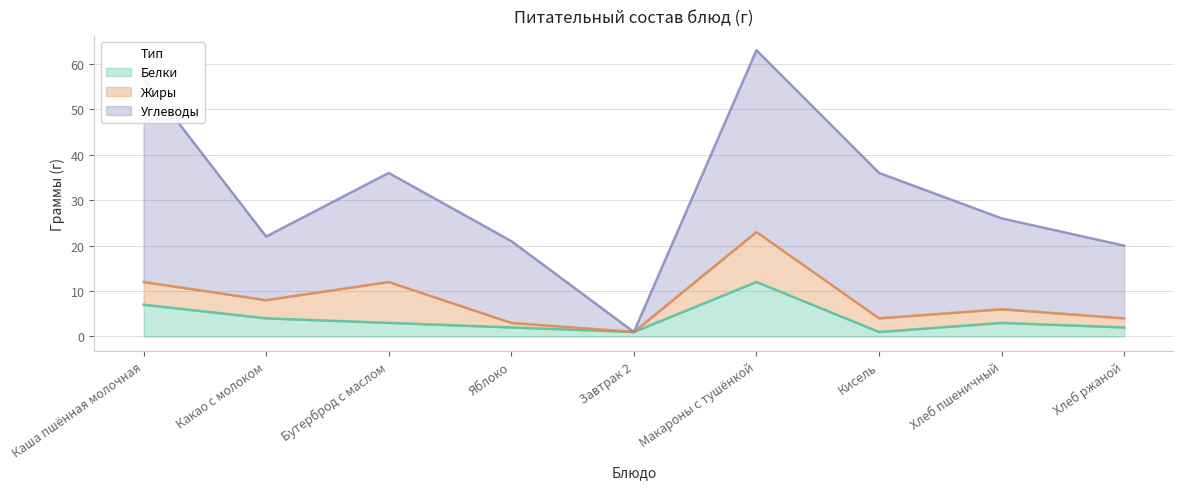

What is the label of the 2nd point from the right?

Хлеб пшеничный